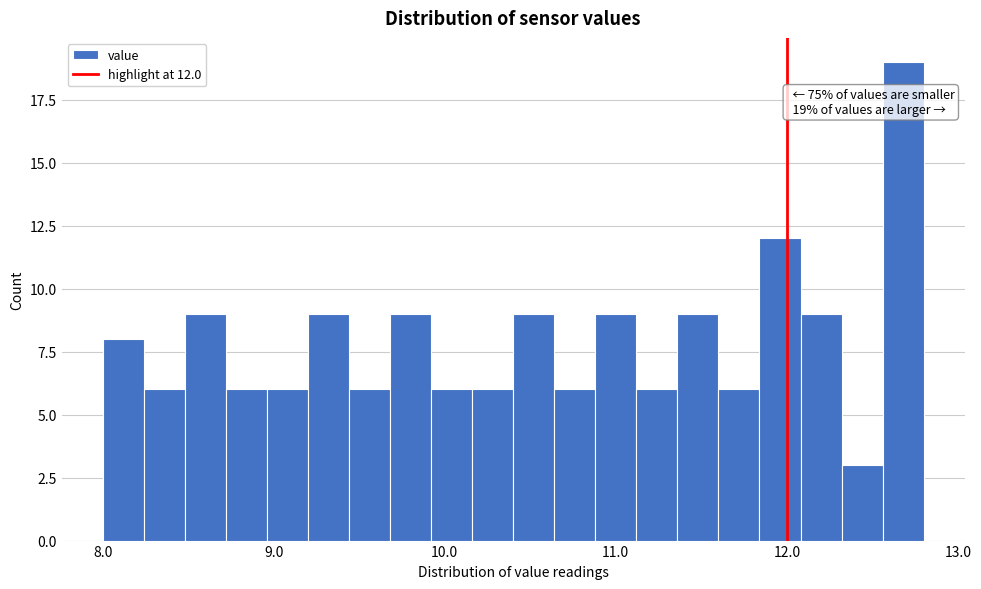

Read against the x-axis, roughly where is the centre of the tallest bar?

12.7